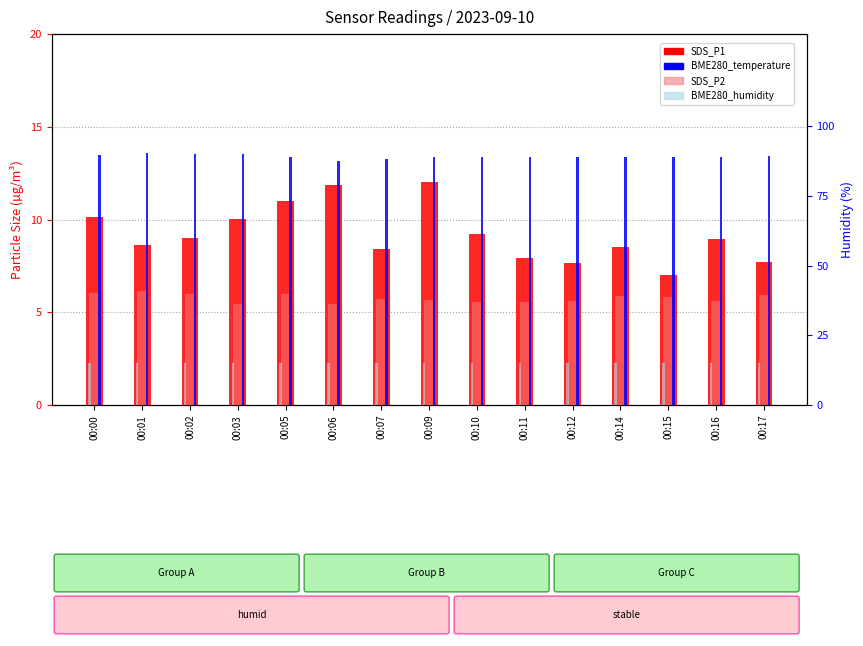

The BME280_humidity series shows 26.4 at 00:07. True or false?

False